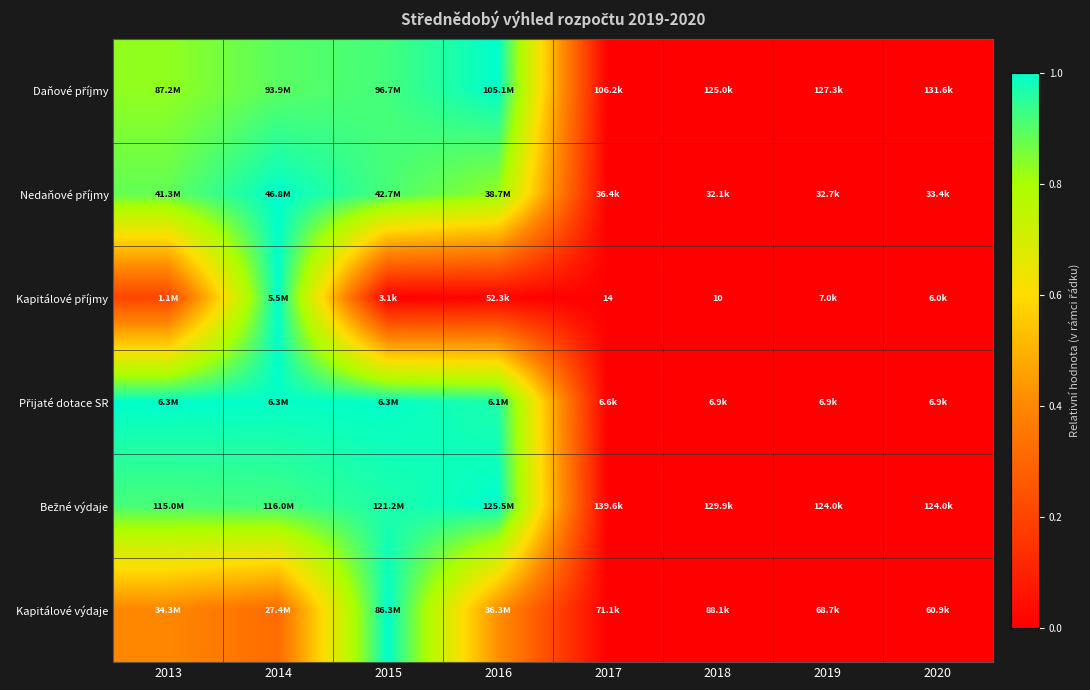

List the labels in order of Nedaňové příjmy value, largest first.

2014, 2015, 2013, 2016, 2017, 2020, 2019, 2018